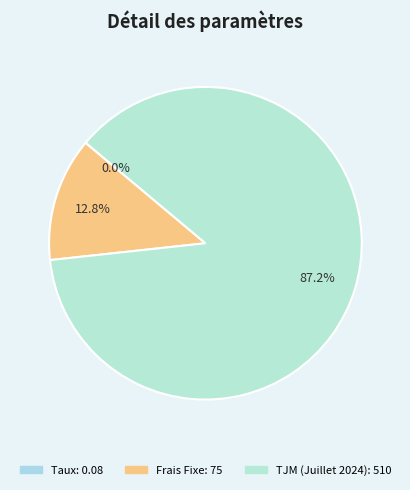

Combined, do Frais Fixe and TJM (Juillet 2024) account for over 50%?

Yes